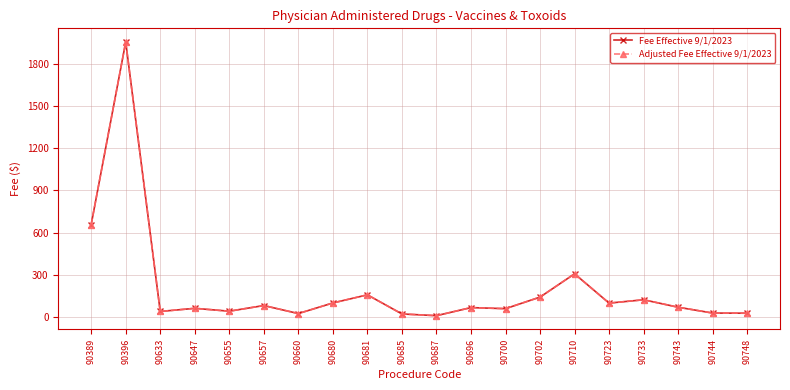

Is this an area chart (filled region under the line)?

No